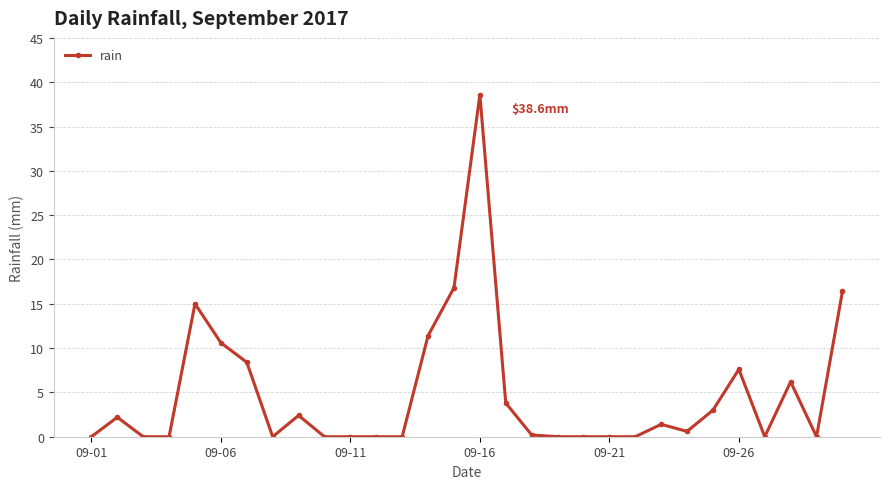

Reading left to right, list all the values displayed in this chart.

0.0	2.2	0.0	0.0	15.0	10.6	8.4	0.0	2.4	0.0	0.0	0.0	0.0	11.4	16.8	38.6	3.8	0.2	0.0	0.0	0.0	0.0	1.4	0.6	3.0	7.6	0.0	6.2	0.0	16.4